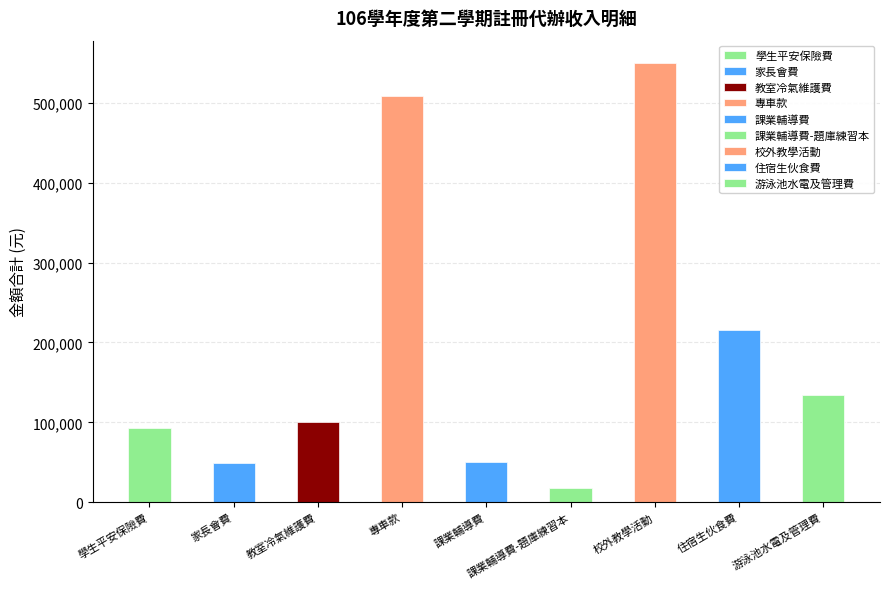

Approximately how many times larger is the value at 校外教學活動 compared to 游泳池水電及管理費?

4.1